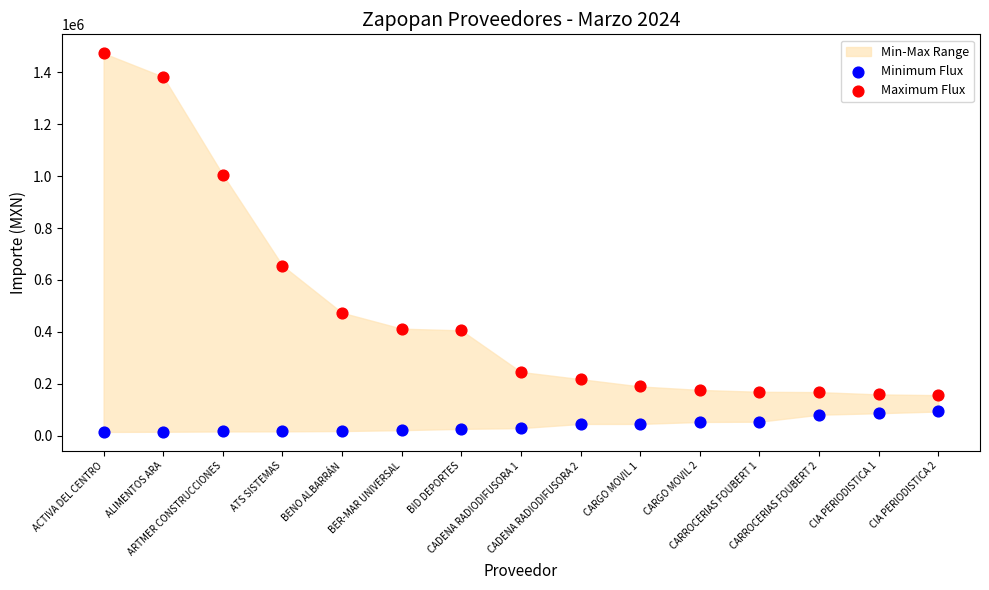

In the Maximum Flux series, what Y value is closest to 814639?

655468.3